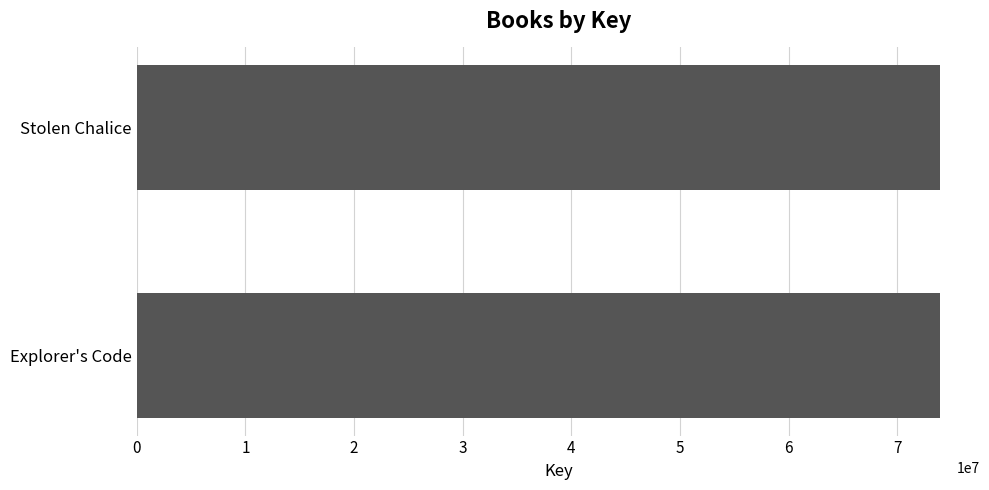

True or false: the data shows 27465429 at Explorer's Code.

False